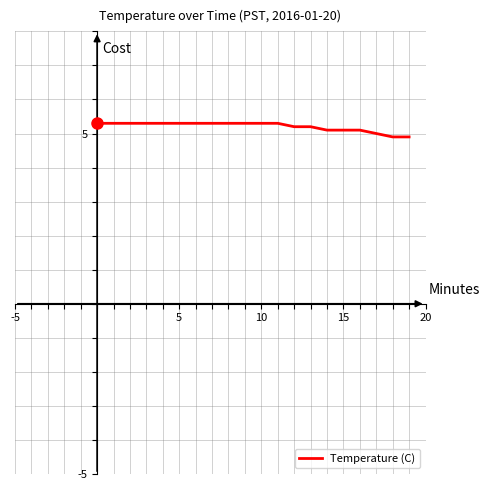

What is the greatest value displayed?

5.3